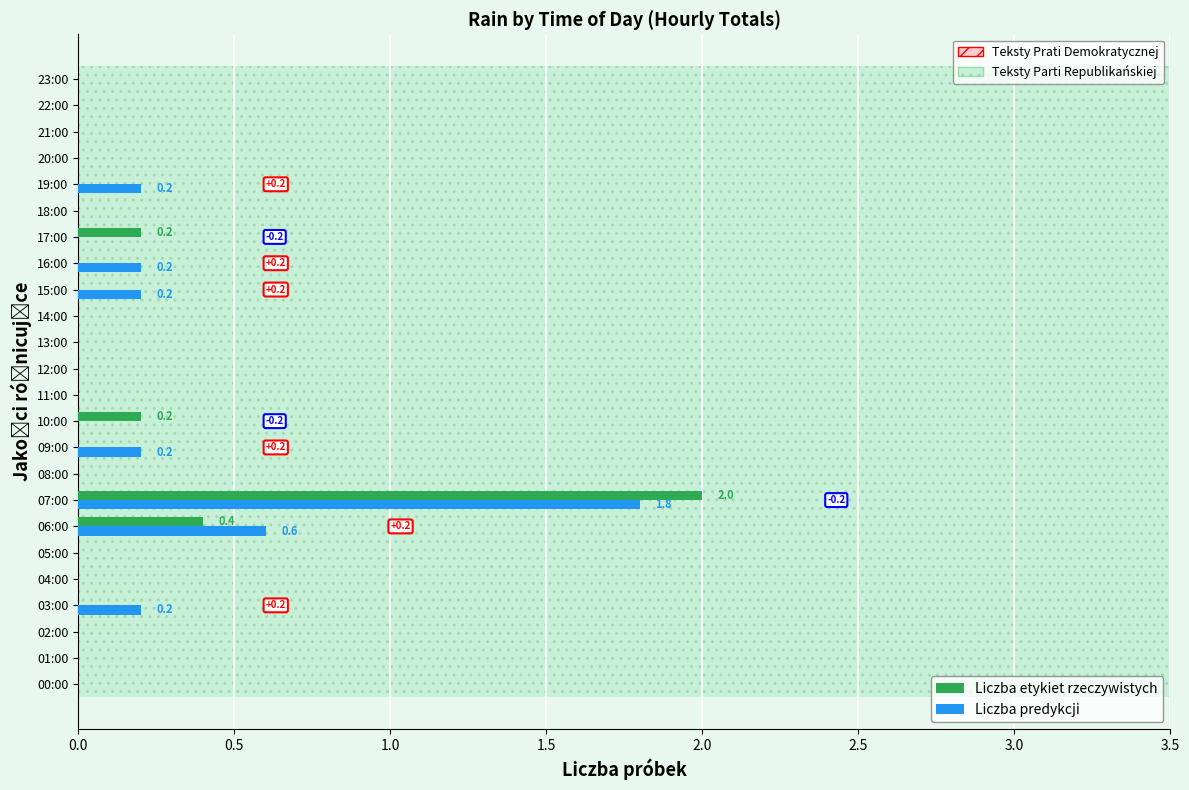

True or false: Liczba predykcji has a value of 0.0 at 23.

True